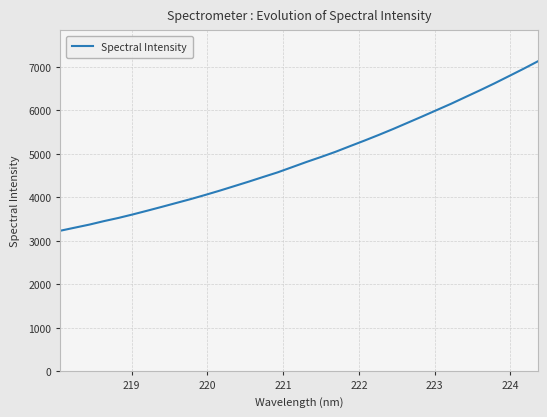

What is the maximum value shown in the chart?

7125.5